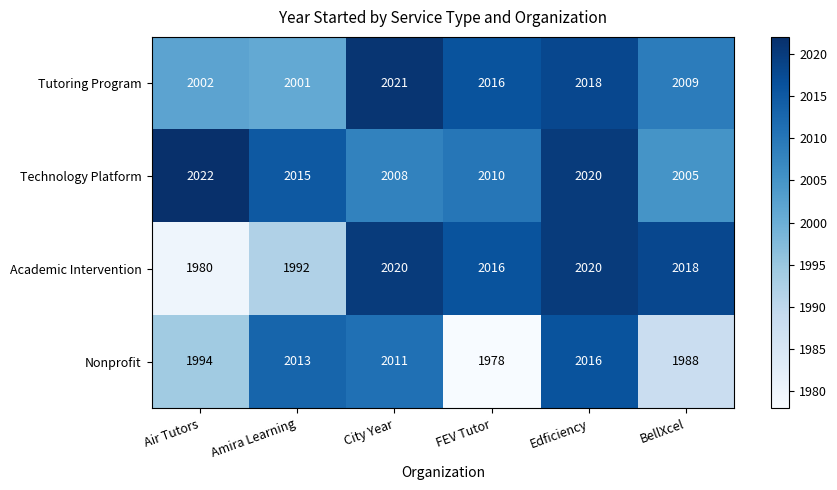

How many series are shown in this chart?

4